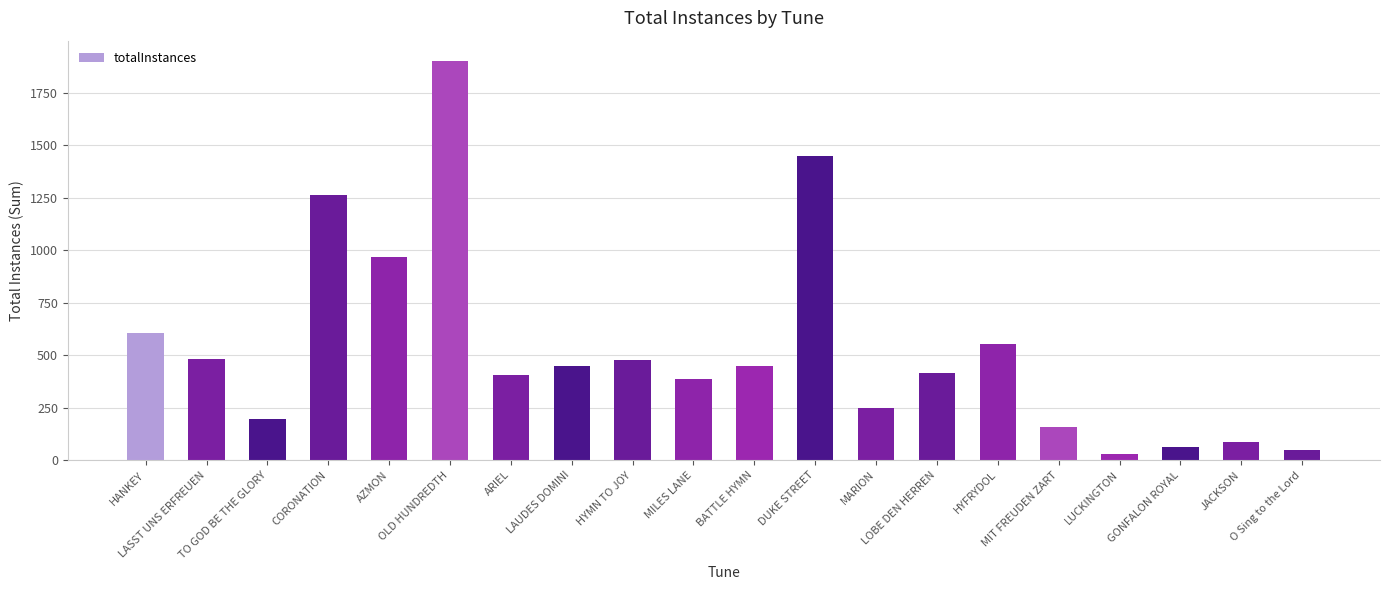

Where does the data first go above 446?

HANKEY